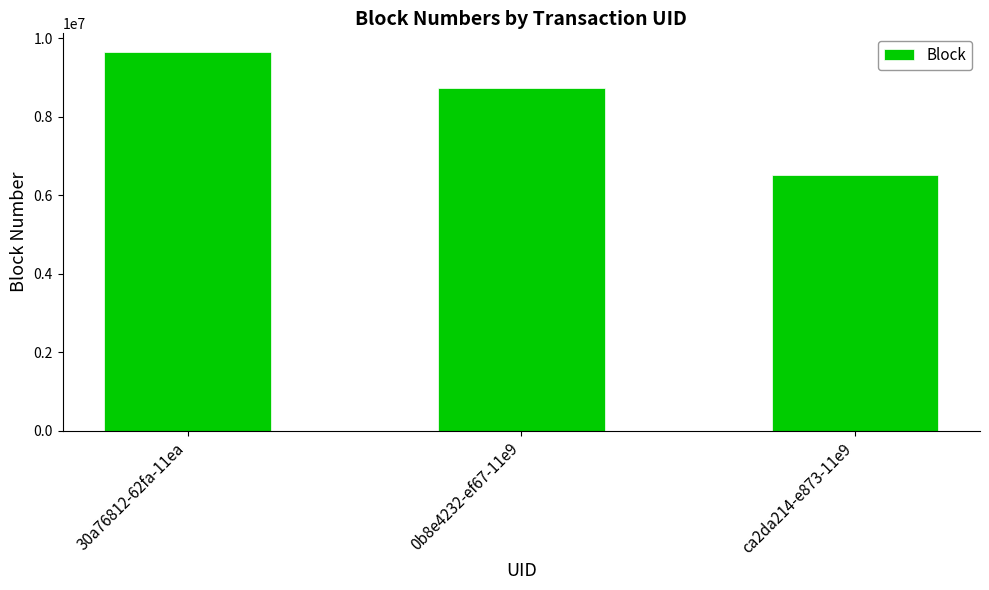

How many categories are shown in the chart?

3